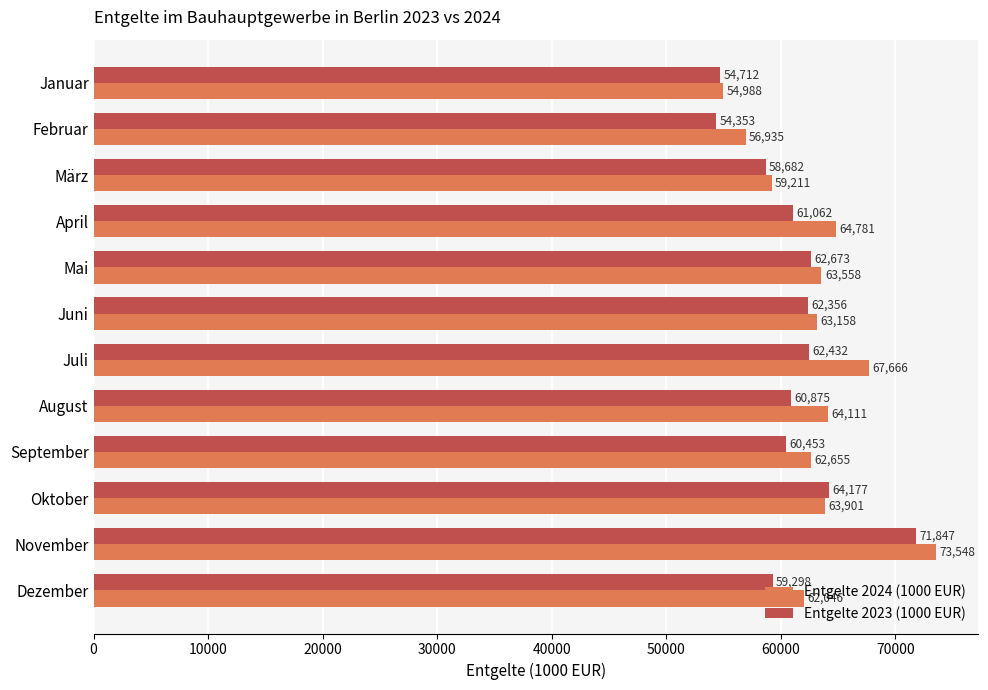

What is the difference between the highest and lowest values at Juni?

802